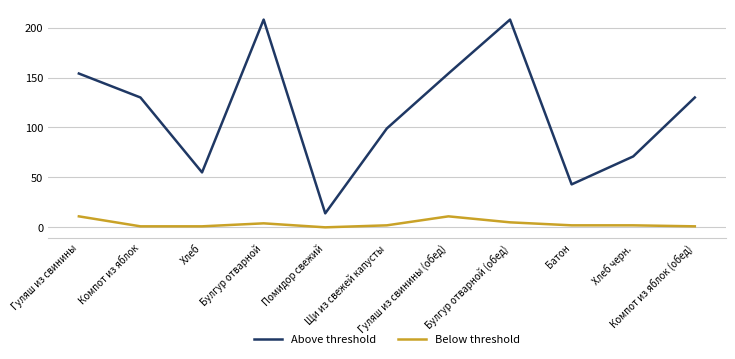

True or false: Below threshold and Above threshold intersect in this chart.

False